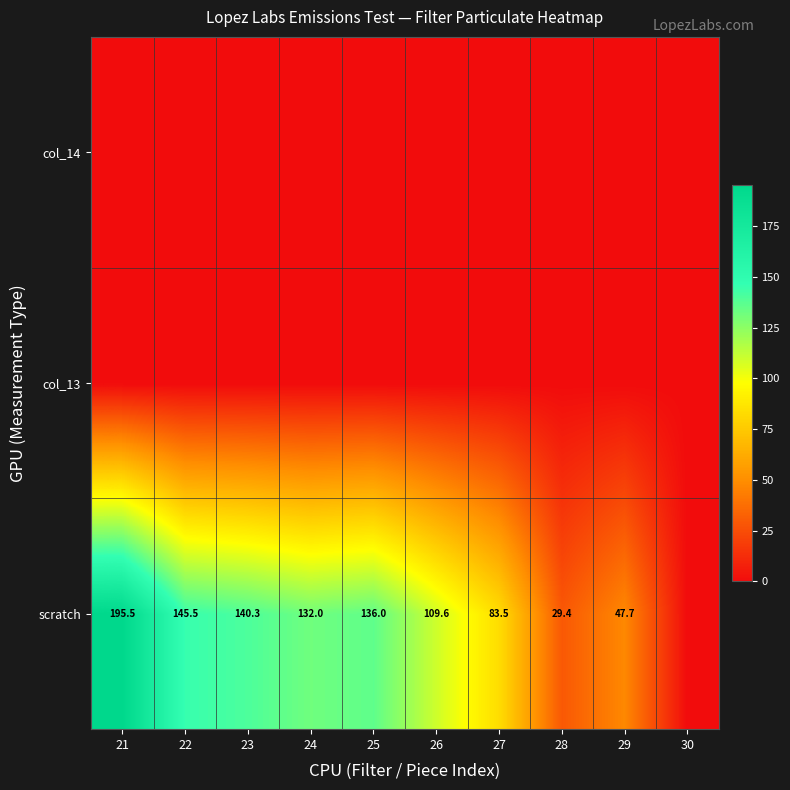

What is the difference between the scratch values at 26 and 24?

22.4